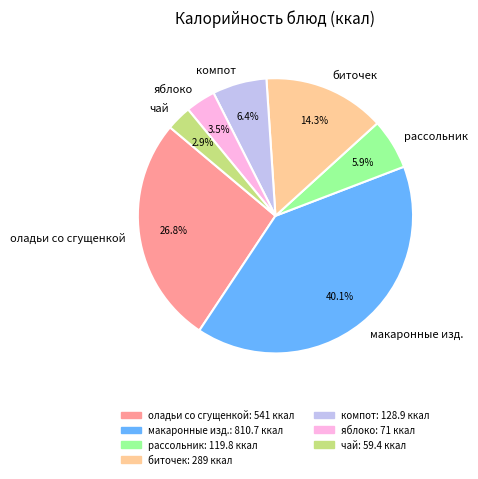

Which slice is the largest?

макаронные изд.